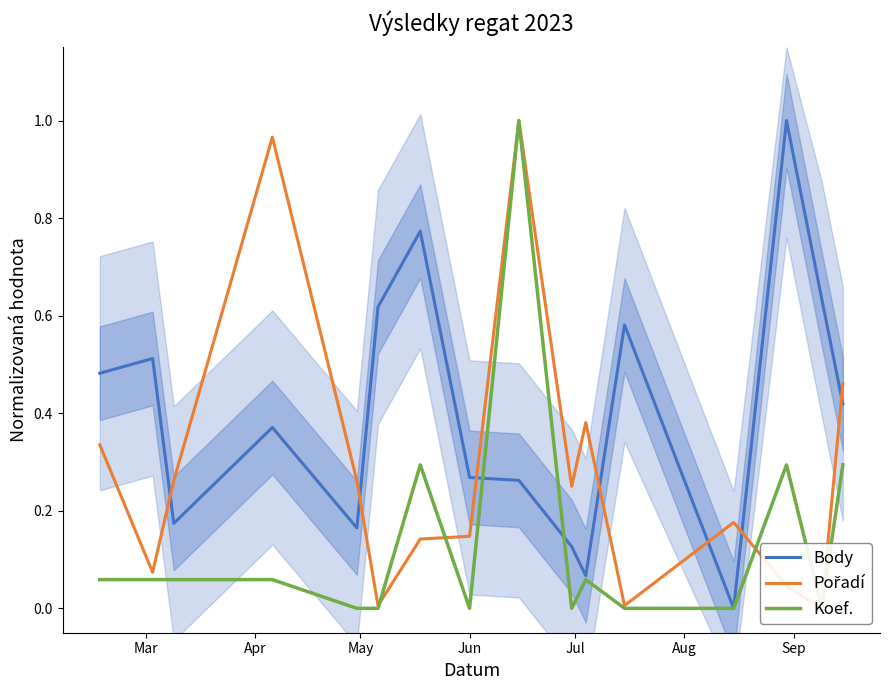

How many times do Pořadí and Koef. cross each other?

3